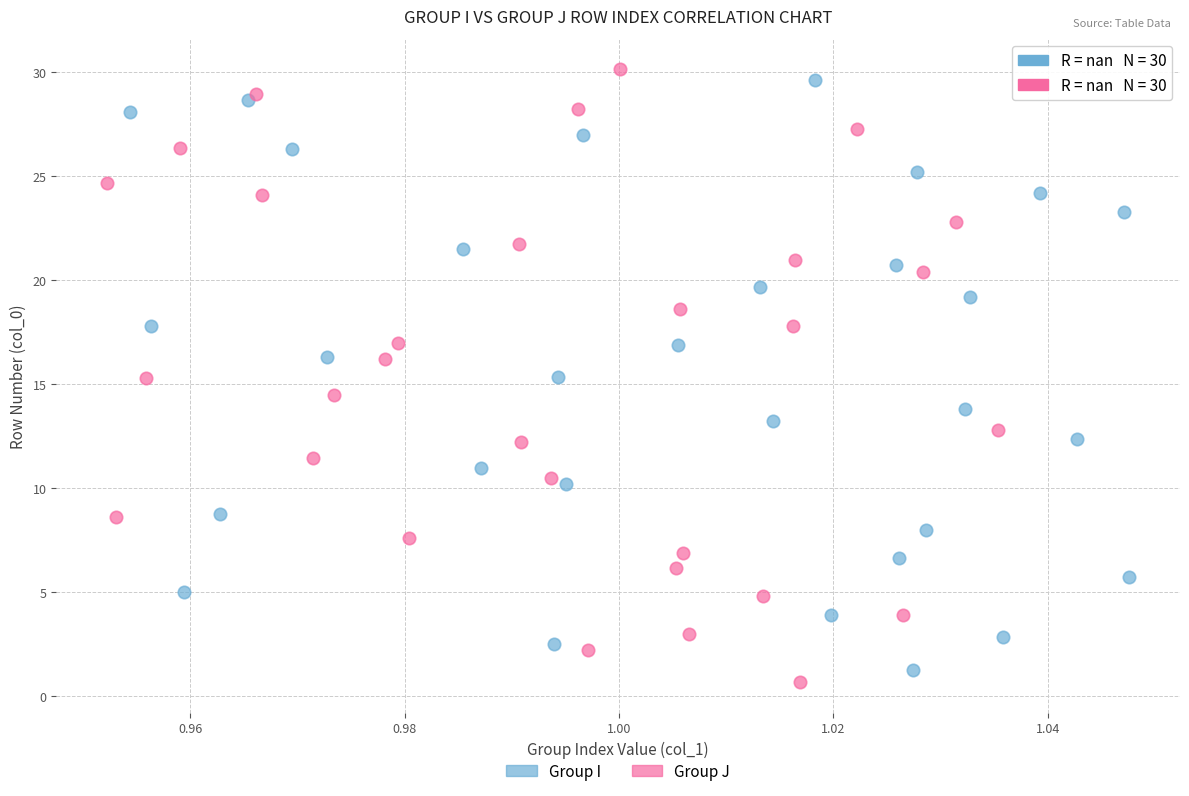

Which series has the largest Y range (max minus min)?

Group J